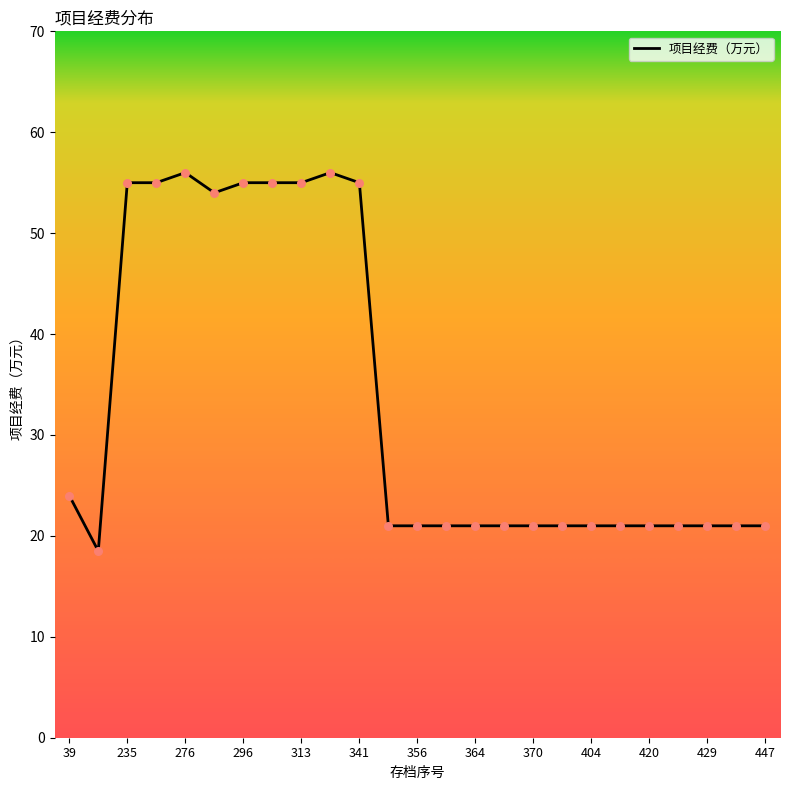

What is the difference between the maximum and minimum values?

37.5